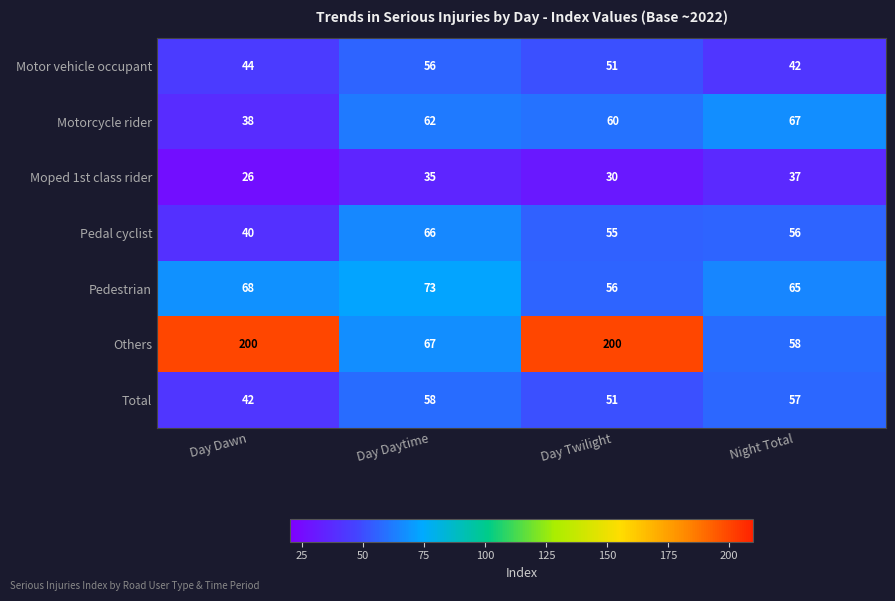

What is the average value of the Total series?

52